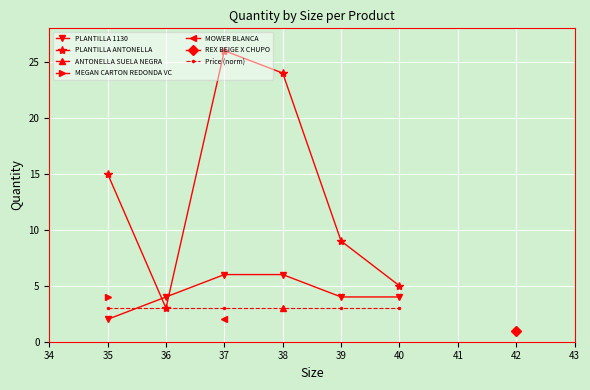

How many intersections are there between PLANTILLA 1130 and Price (norm)?

1